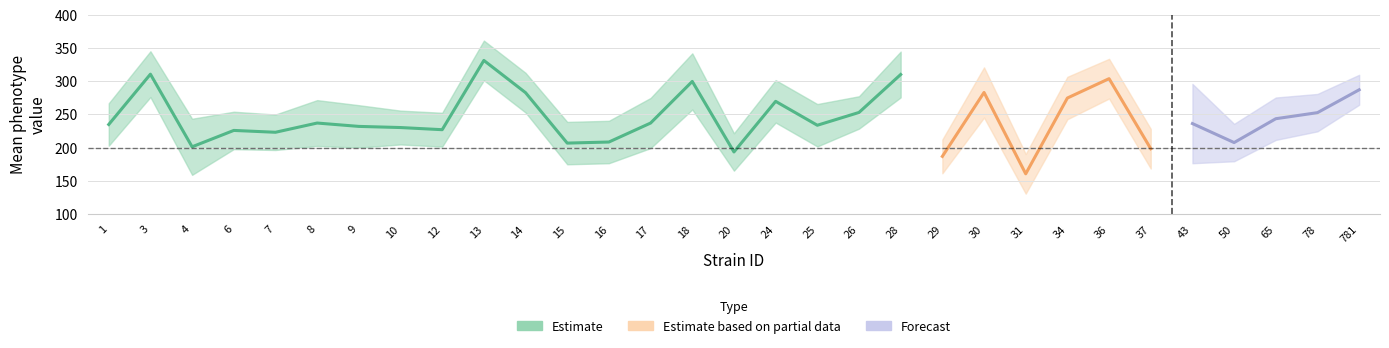

At which label is lowercl closest to 216?

65